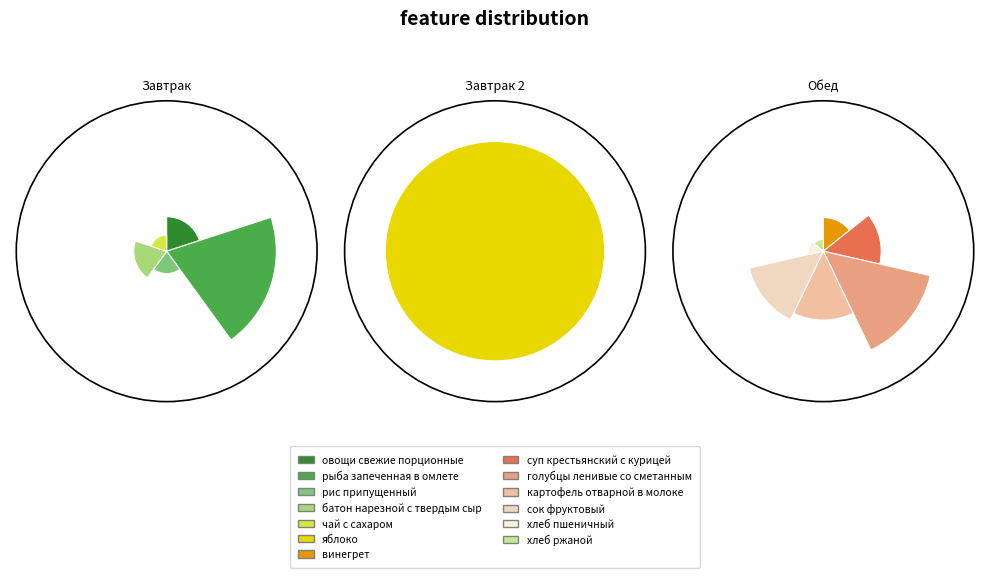

Is it true that голубцы ленивые со сметанным соусом is 14% of the pie?

True